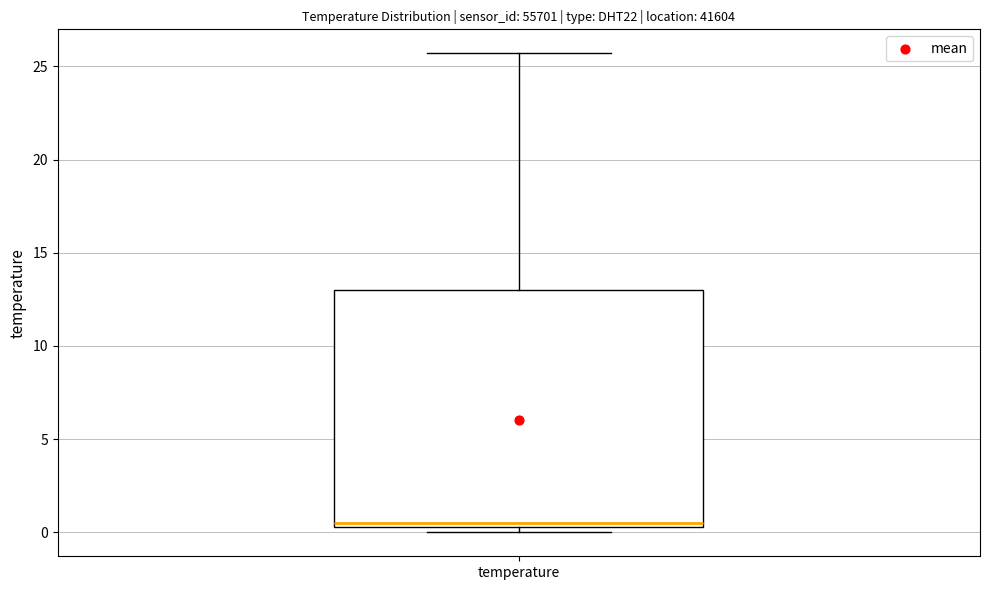

Where is the lower edge of the box for temperature on the y-axis? The values are not printed on the chart, so give them approximately, as read against the axis.

0.5